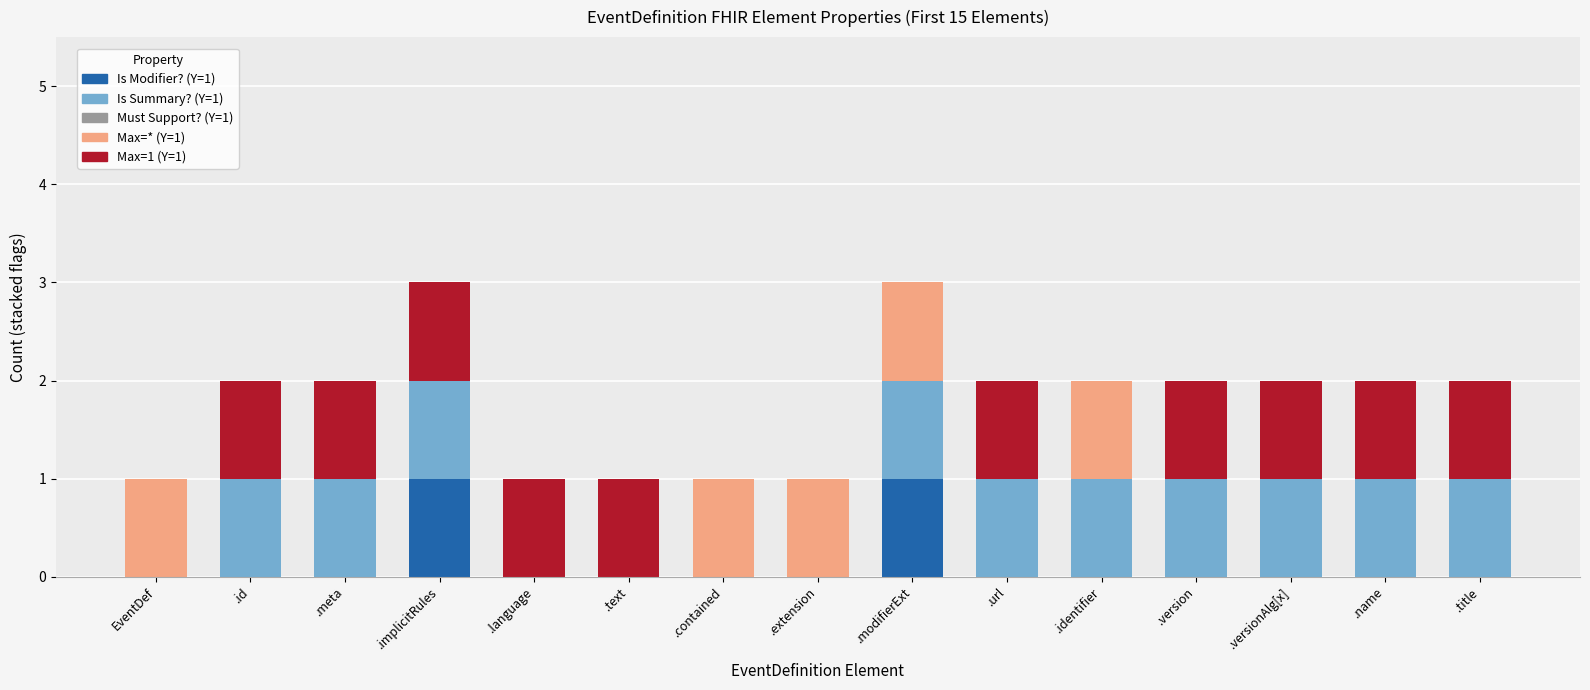

True or false: Is Modifier? (Y=1) has a value of 0 at .id.

True